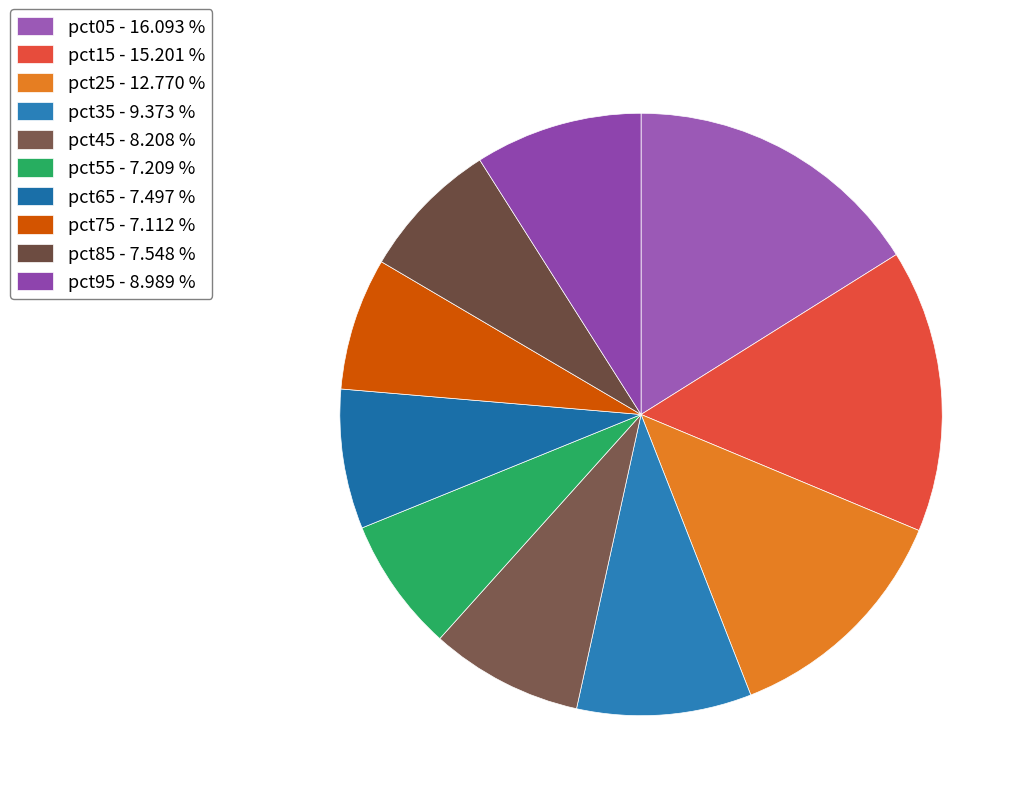

To the nearest percent, what is the difference between the largest and smallest slice percentages?

9%